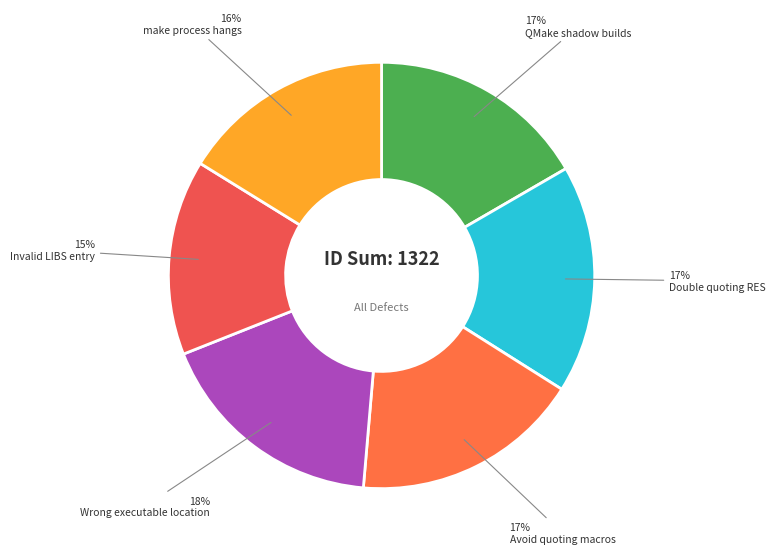

What is the smallest slice in the pie chart?

Invalid LIBS entry